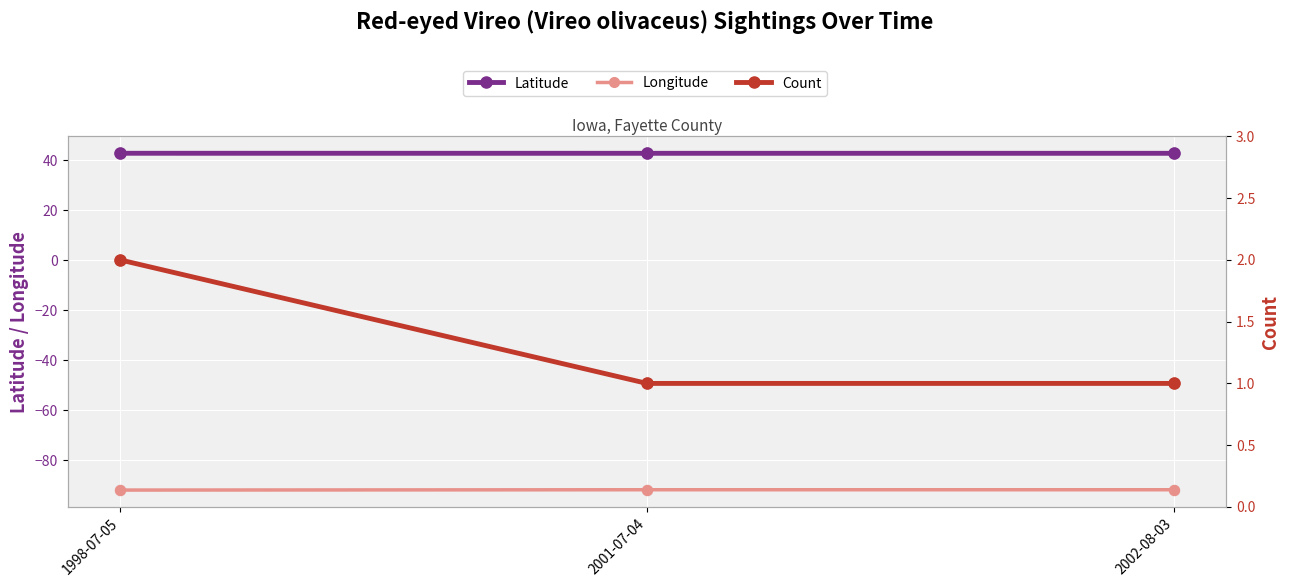

At which category is the sum across all series the highest?

1998-07-05